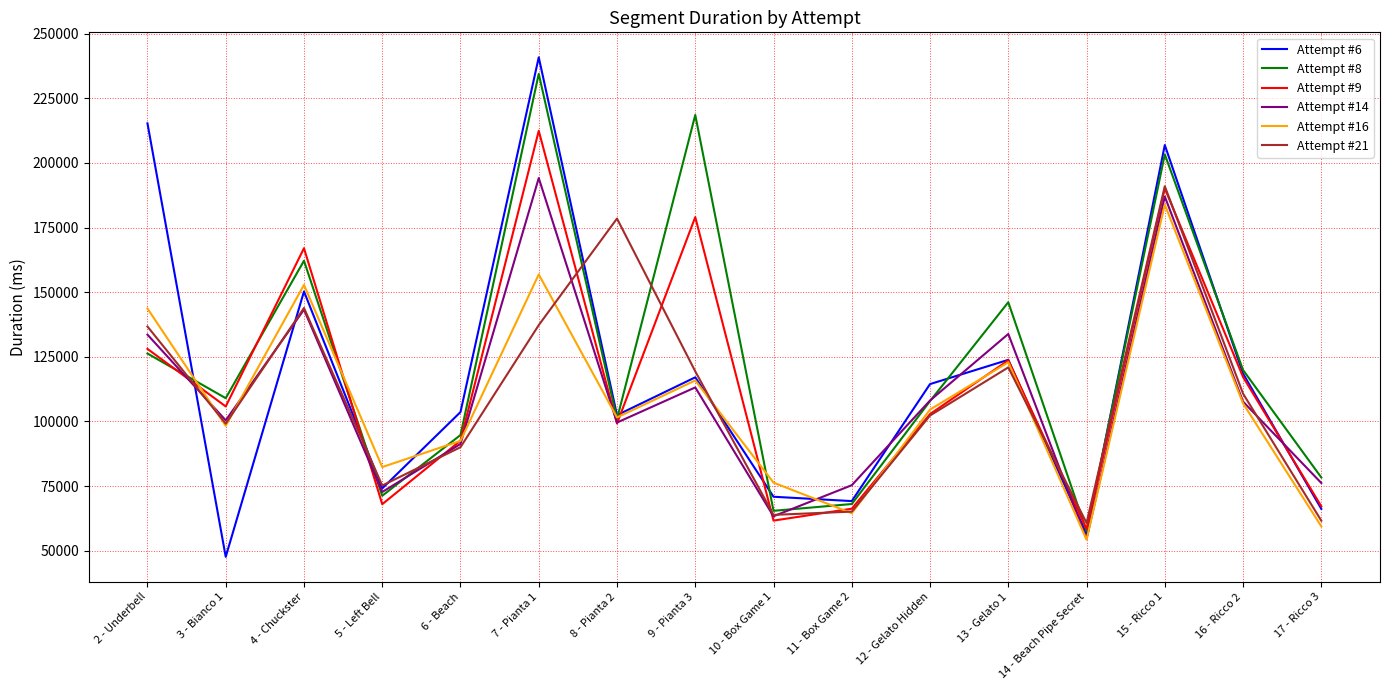

True or false: Attempt #9 has a value of 95434 at 11 - Box Game 2.

False